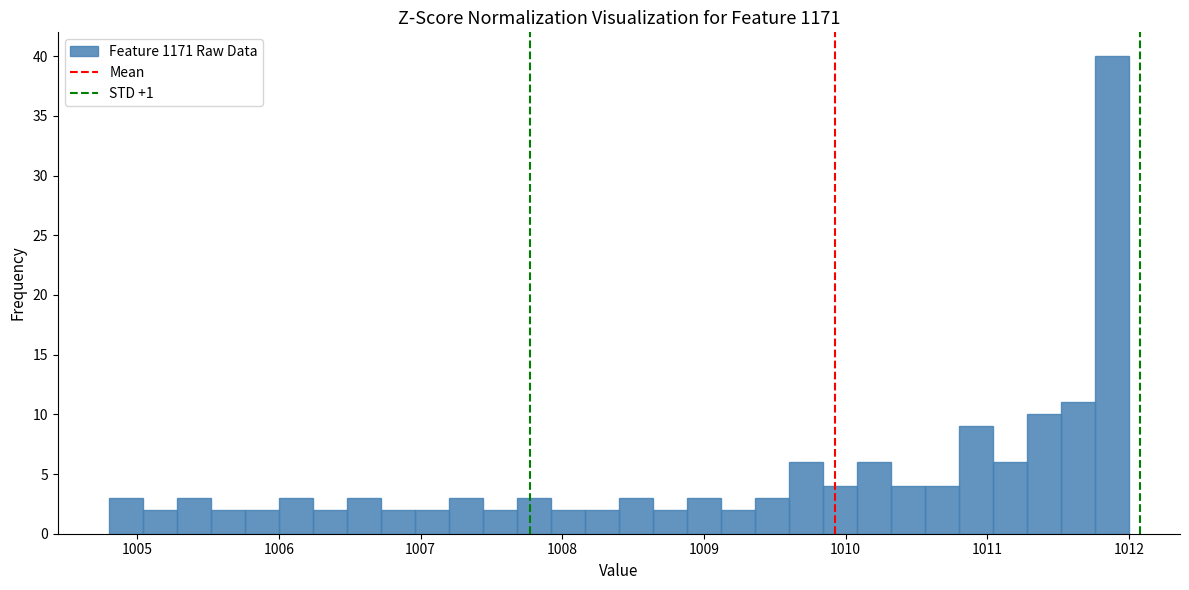

Read against the x-axis, roughly where is the centre of the tallest bar?

1011.9